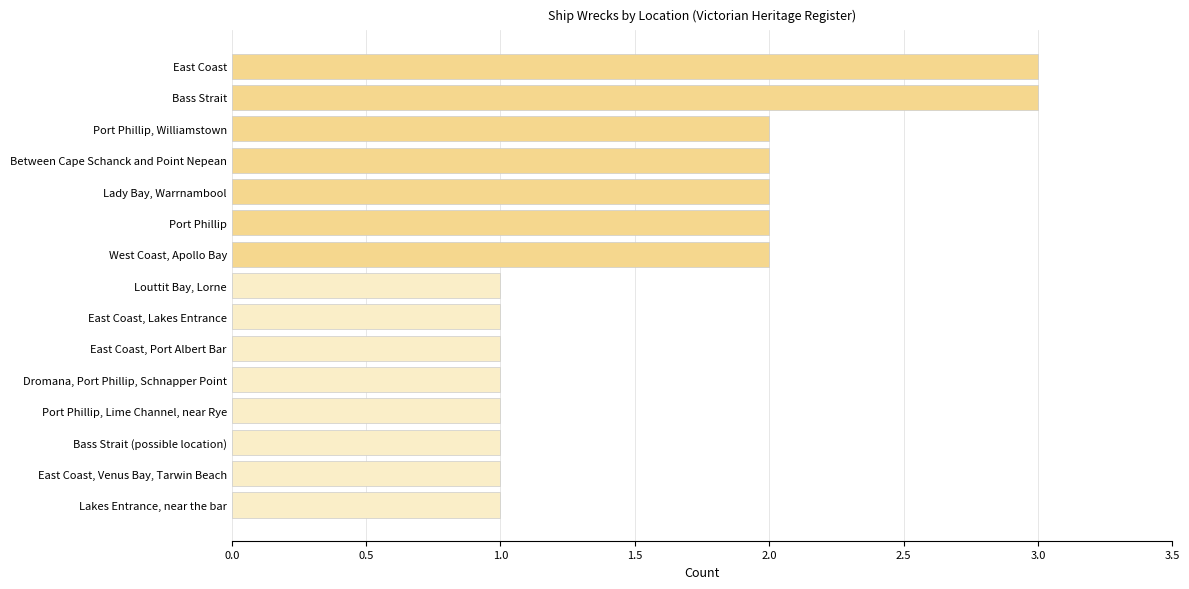

What is the difference between the maximum and minimum values?

2